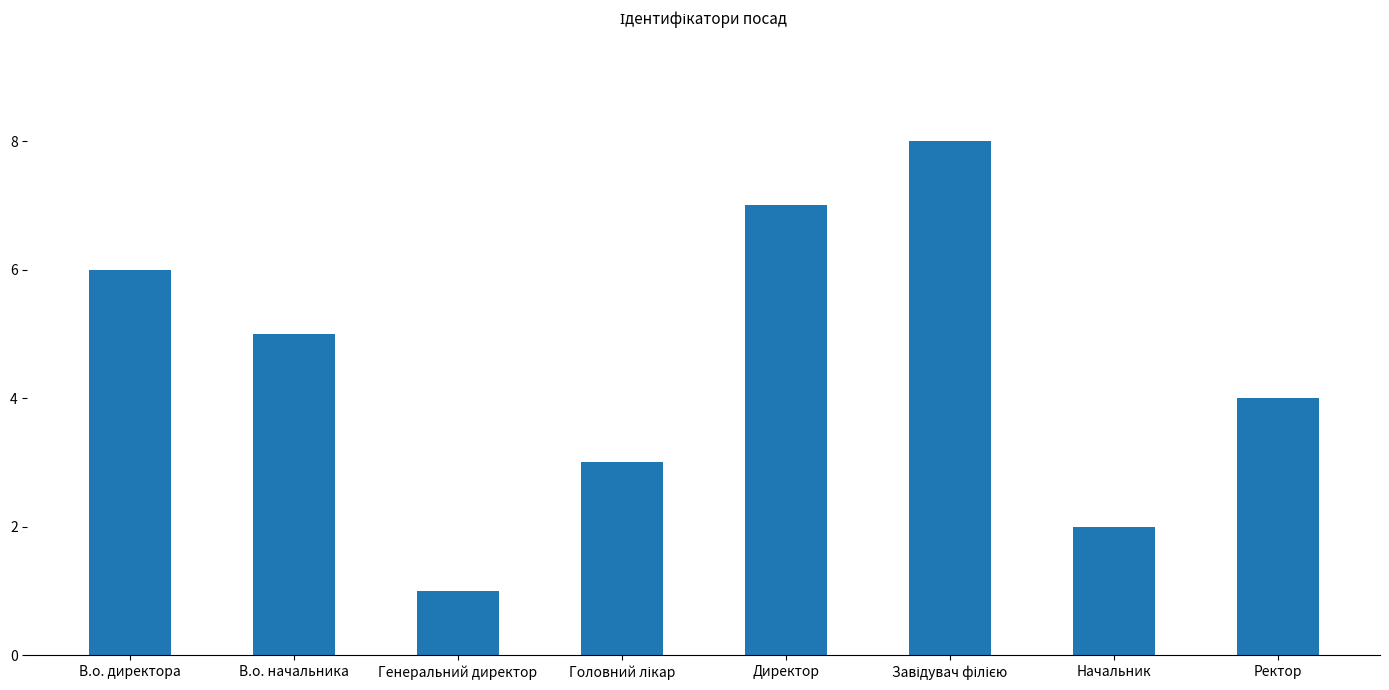

What is the difference between the second highest and second lowest values?

5